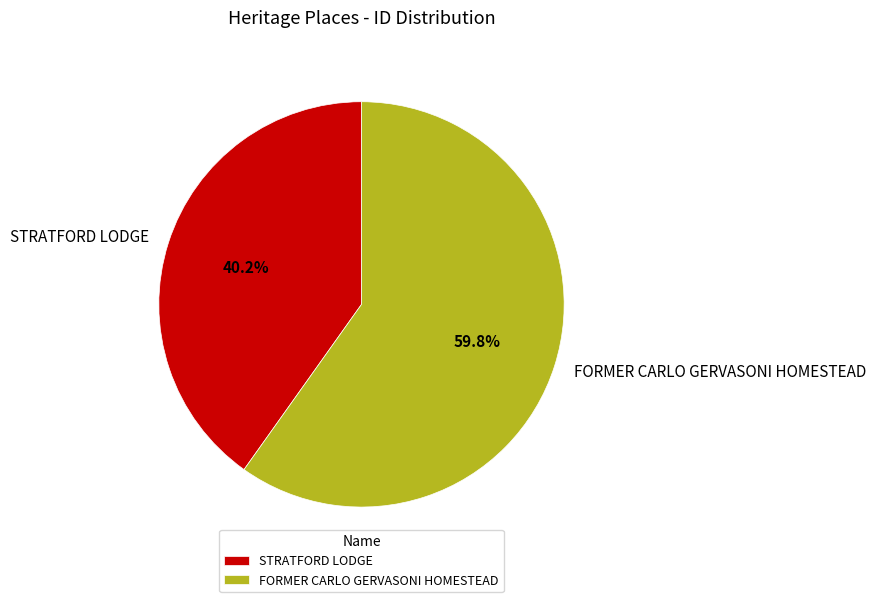

Which slice represents more than half of the pie?

FORMER CARLO GERVASONI HOMESTEAD